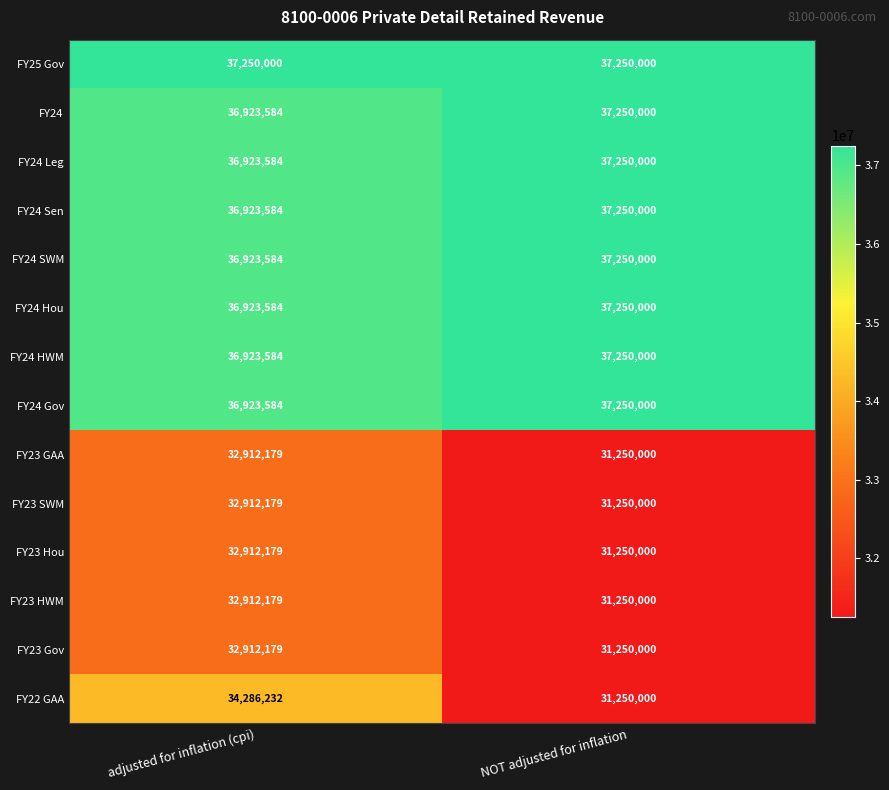

Reading left to right, list all the values displayed in this chart.

FY25 Gov: 37250000	37250000
FY24: 36923584	37250000
FY24 Leg: 36923584	37250000
FY24 Sen: 36923584	37250000
FY24 SWM: 36923584	37250000
FY24 Hou: 36923584	37250000
FY24 HWM: 36923584	37250000
FY24 Gov: 36923584	37250000
FY23 GAA: 32912179	31250000
FY23 SWM: 32912179	31250000
FY23 Hou: 32912179	31250000
FY23 HWM: 32912179	31250000
FY23 Gov: 32912179	31250000
FY22 GAA: 34286232	31250000